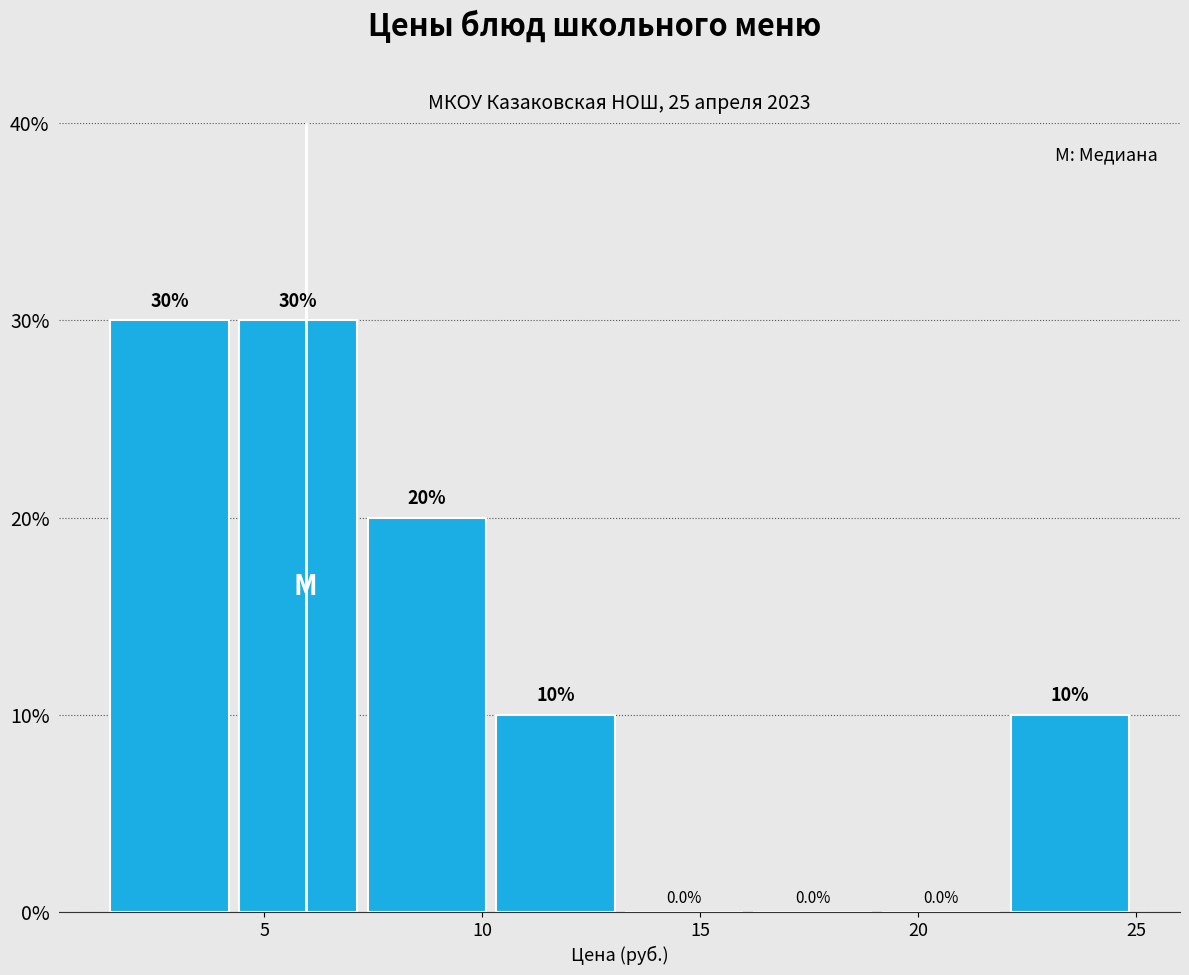

Reading left to right, transcribe this chart: for each bar, give the range it covers on the x-axis and its height. The bar edges are not printed on the chart, so give them approximately, as read against the axis.

1.5 to 4.5: 30.0
4.5 to 7.5: 30.0
7.5 to 10.0: 20.0
10.0 to 13.0: 10.0
13.0 to 16.0: 0.0
16.0 to 19.0: 0.0
19.0 to 22.0: 0.0
22.0 to 25.0: 10.0